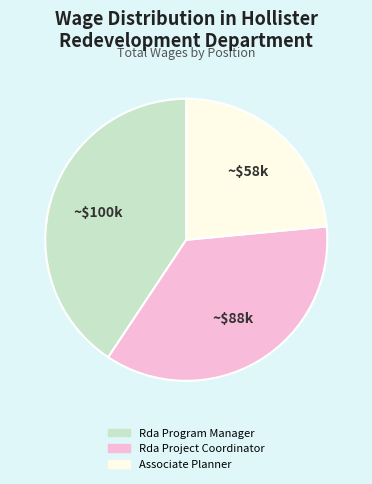

Approximately how many times larger is the value at Rda Project Coordinator compared to Rda Program Manager?

0.9